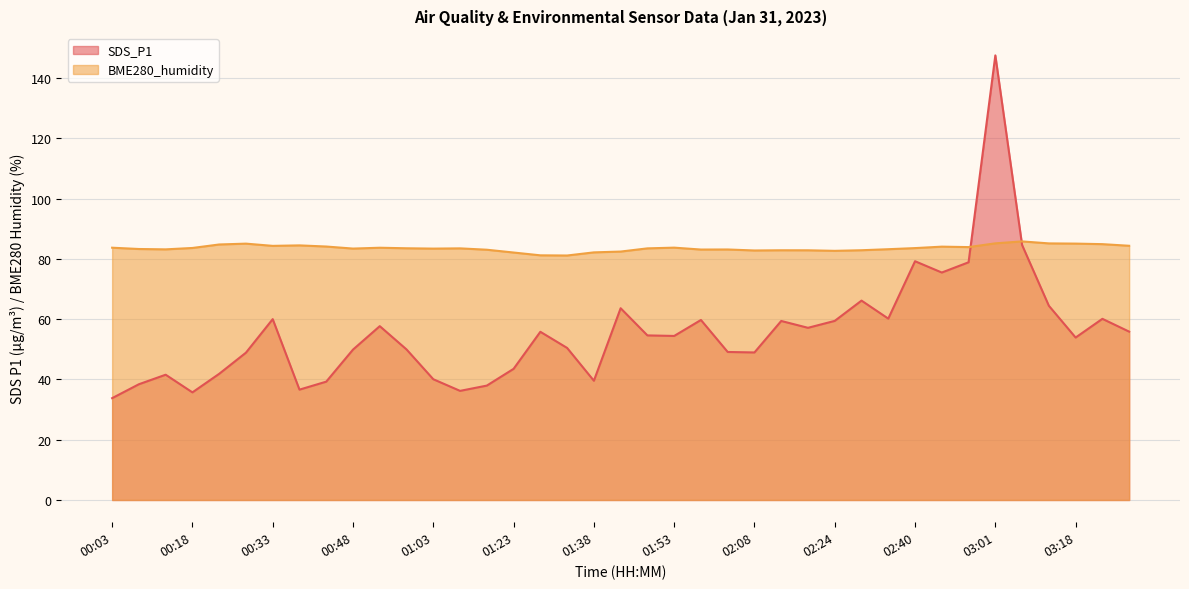

What is the smallest value displayed?

33.8